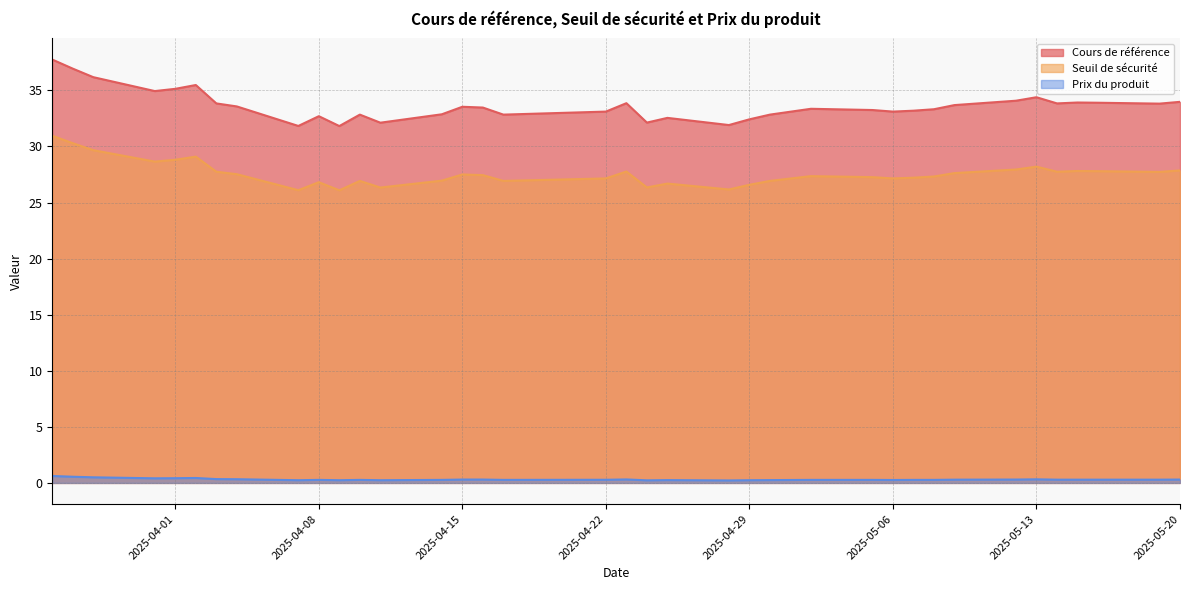

How many data points does each series have?

37